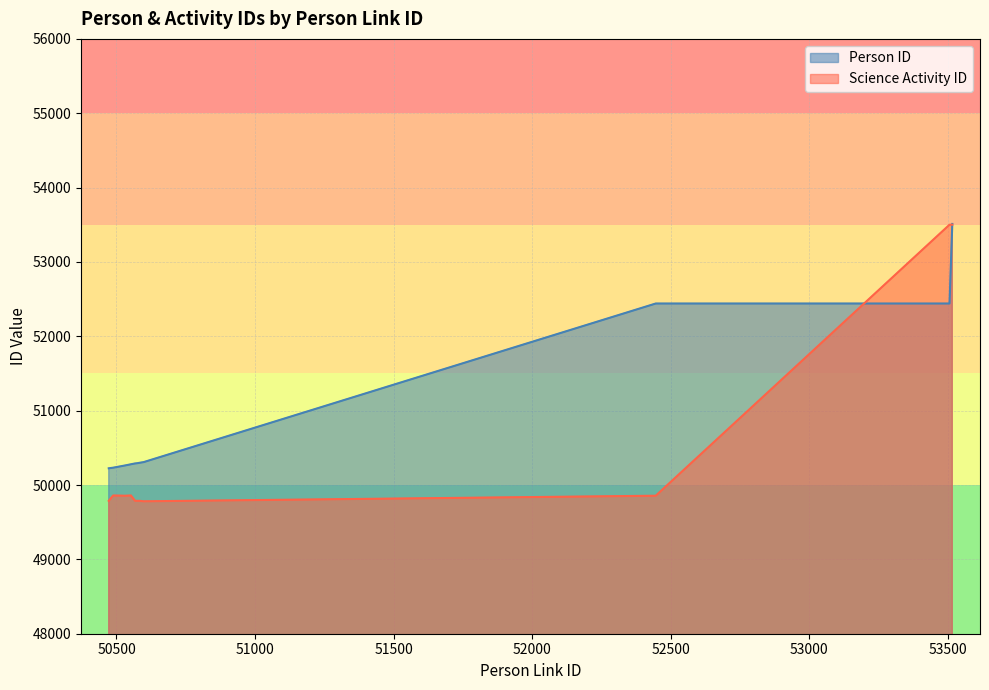

What position from the right is 50567?

9